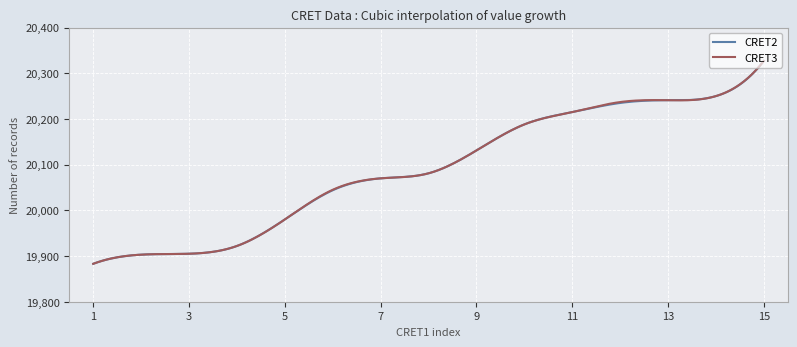

What is the total value across all series at 12?

40472